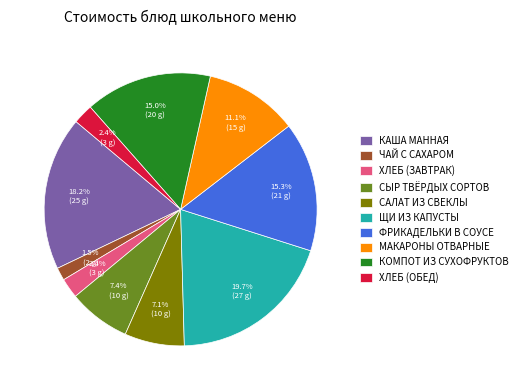

Combined, what portion of the pie is ЩИ ИЗ КАПУСТЫ and ФРИКАДЕЛЬКИ В СОУСЕ?

35.0%